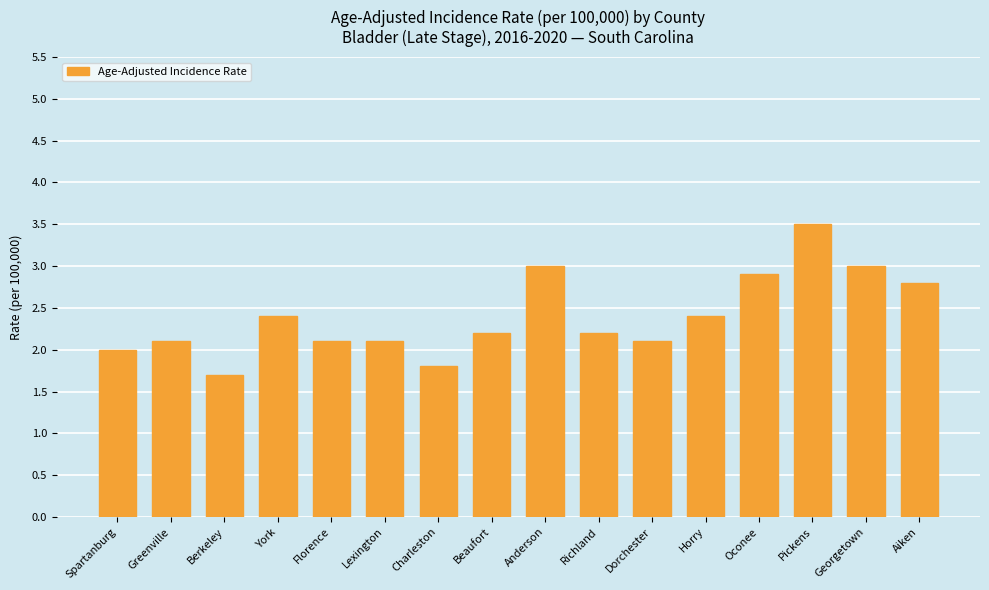

What is the sum of the values at Florence and Berkeley?

3.8